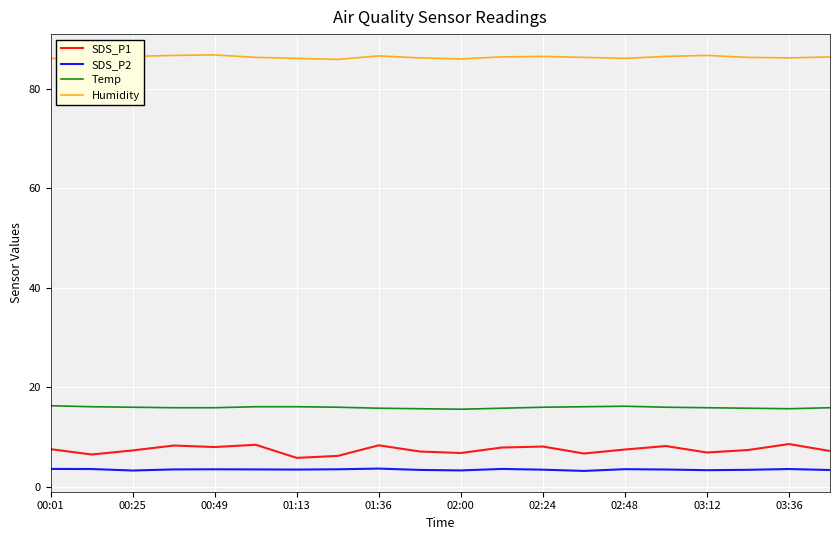

True or false: SDS_P1 has a value of 14.3 at 00:49.

False